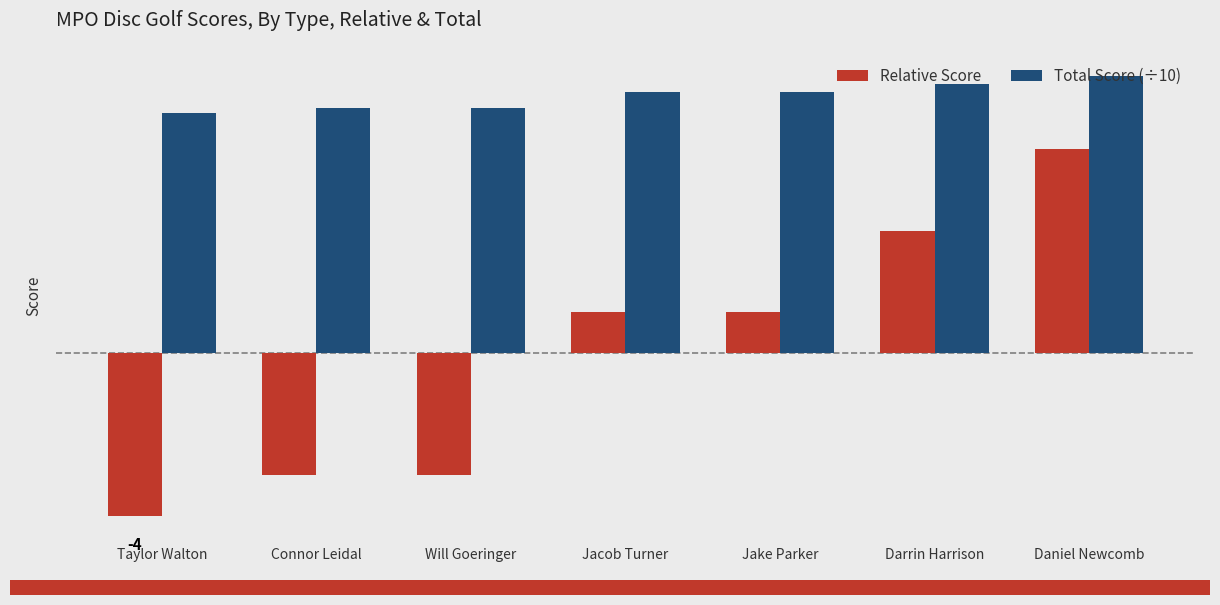

Does the chart contain stacked bars?

No